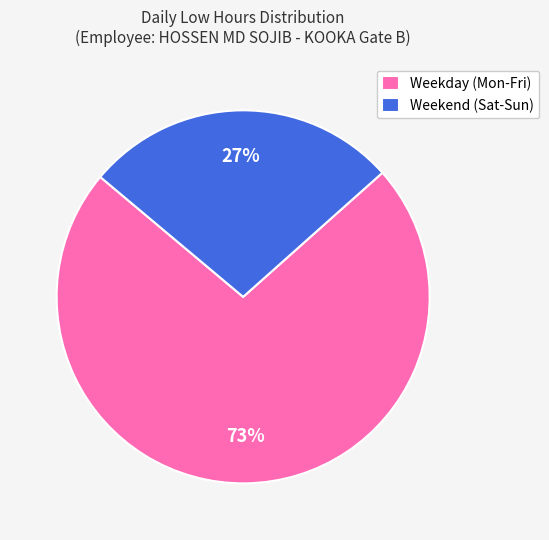

What percentage is the Weekend (Sat-Sun) slice, to the nearest percent?

27%